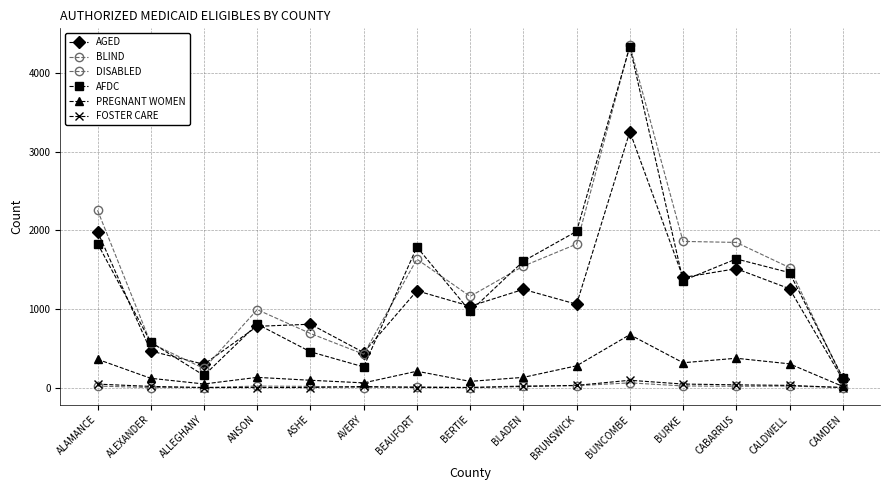

How many lines are shown in the chart?

6